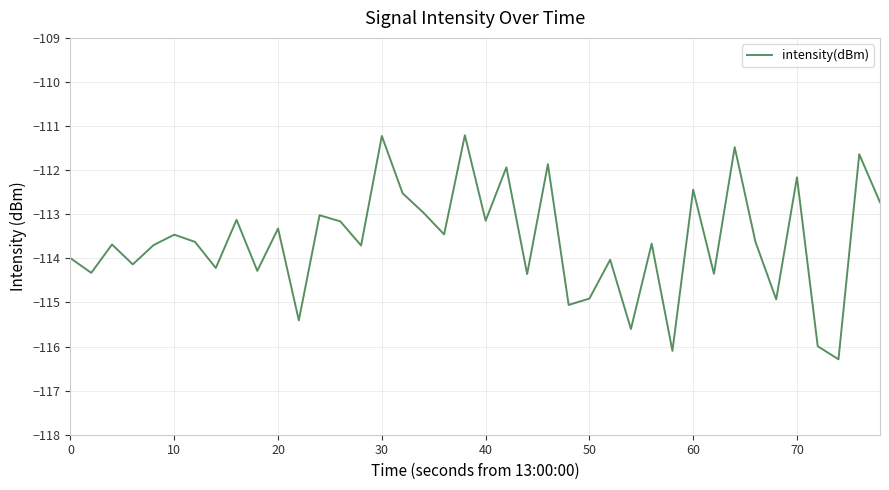

What is the greatest value displayed?

-111.2